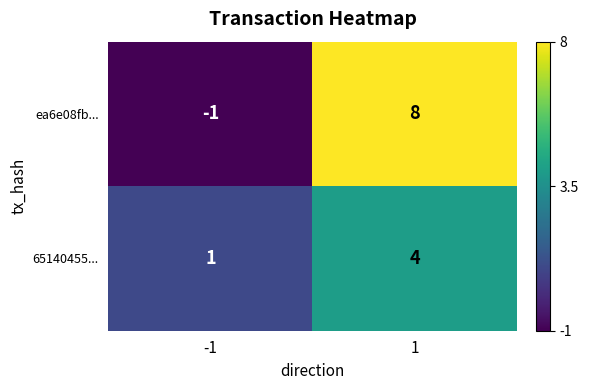

Is the value of 65140455... at -1 greater than the value of ea6e08fb... at -1?

Yes